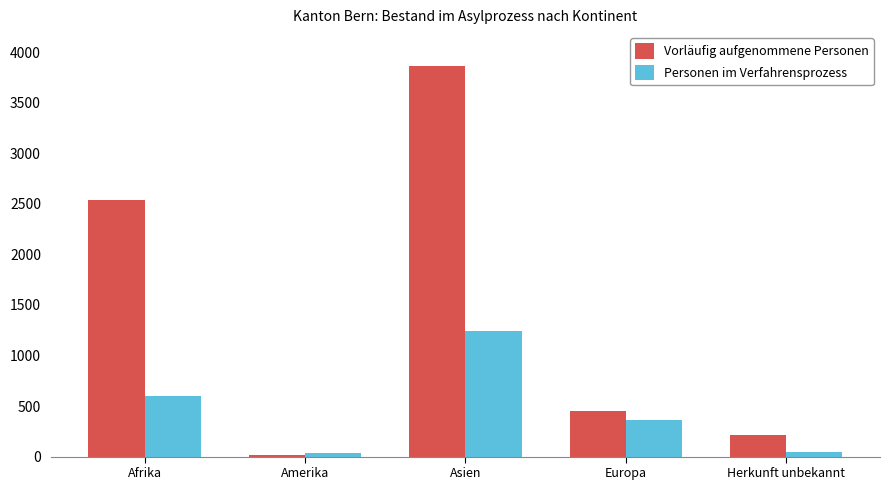

At which label does Vorläufig aufgenommene Personen first exceed 455?

Afrika